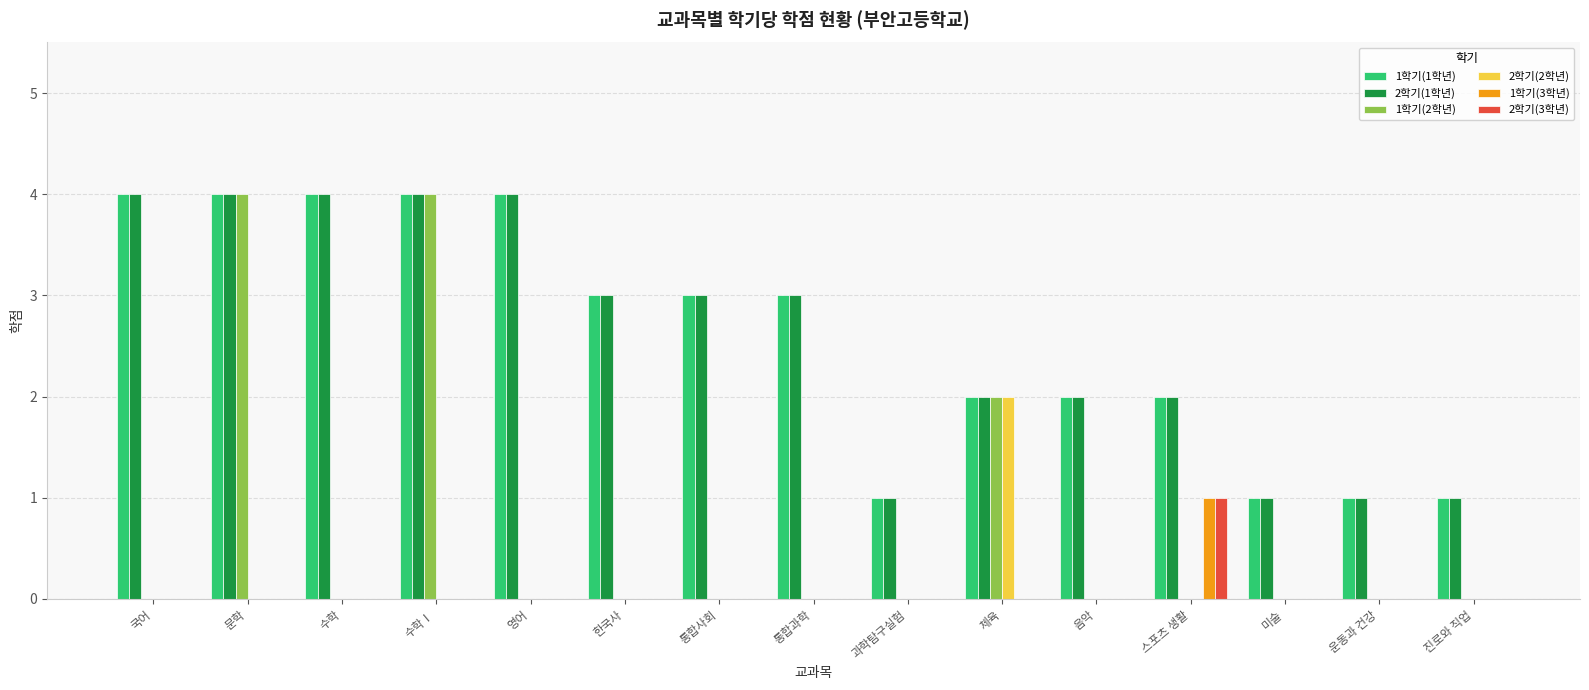

What is the spread (max minus min) of values at 미술?

1